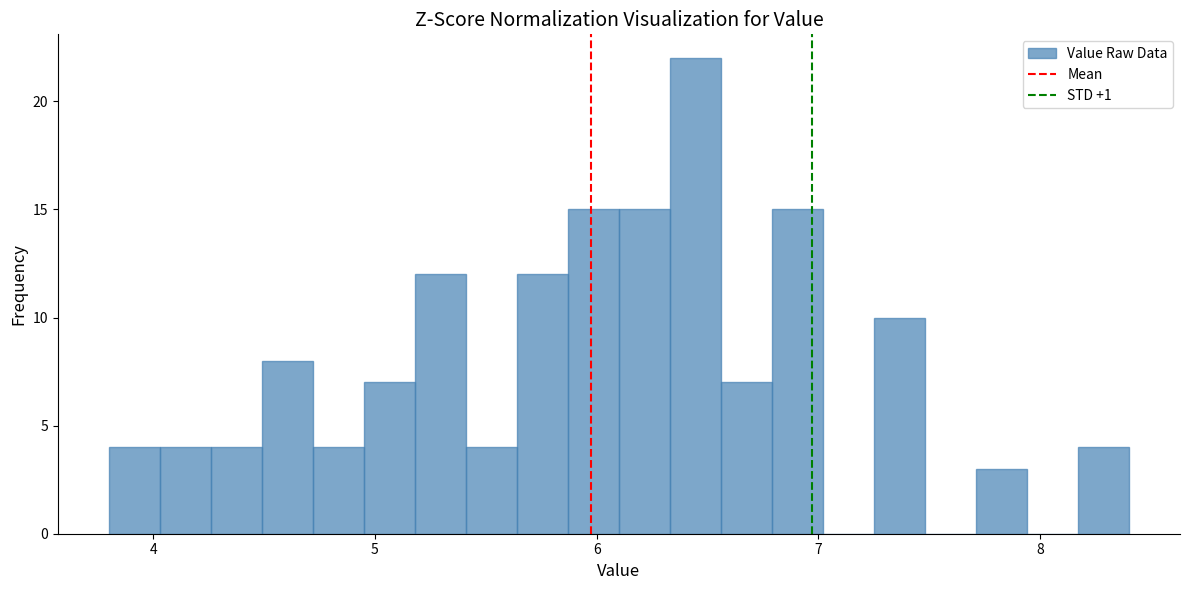

Read against the x-axis, roughly where is the centre of the tallest bar?

6.4